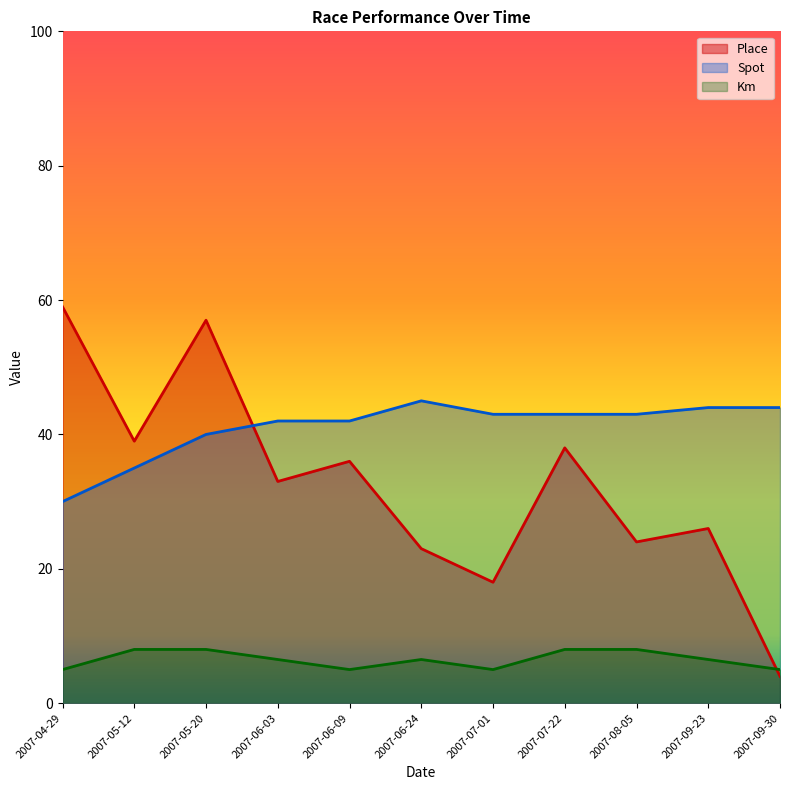

What is the total value across all series at 2007-08-05?

75.0